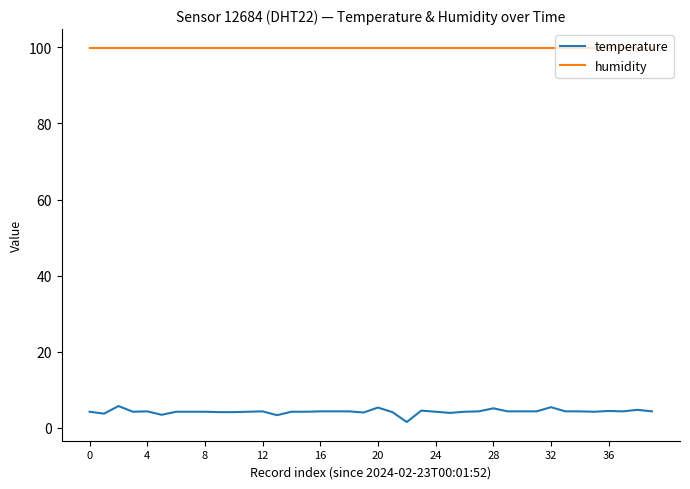

True or false: temperature has more than 1 points higher than both neighbors.

True